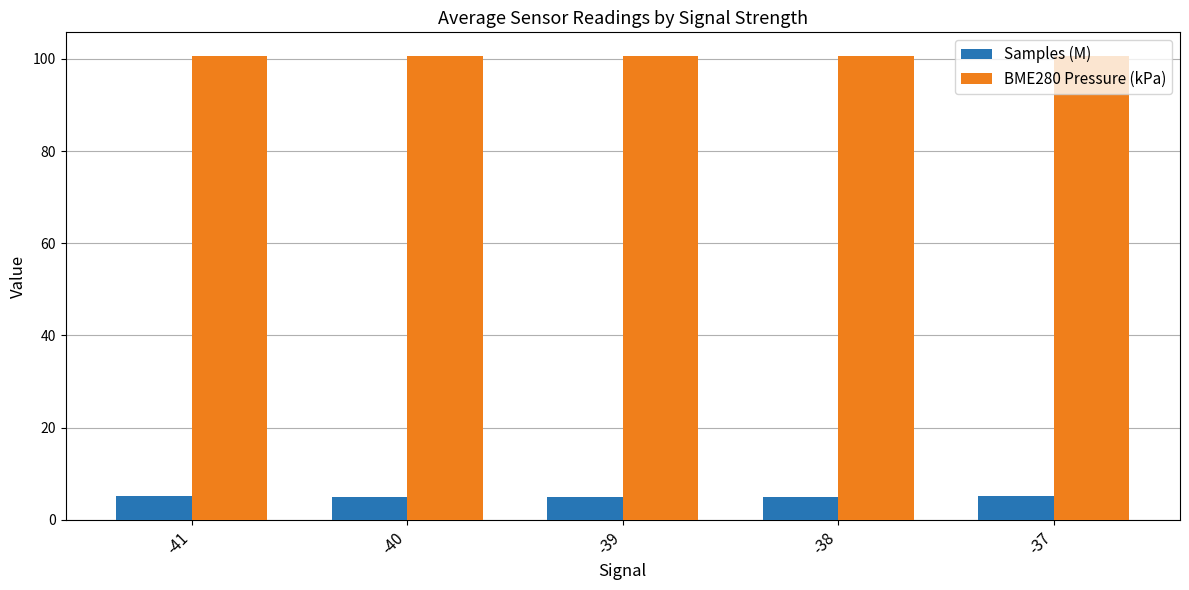

What is the maximum value shown in the chart?

100.7